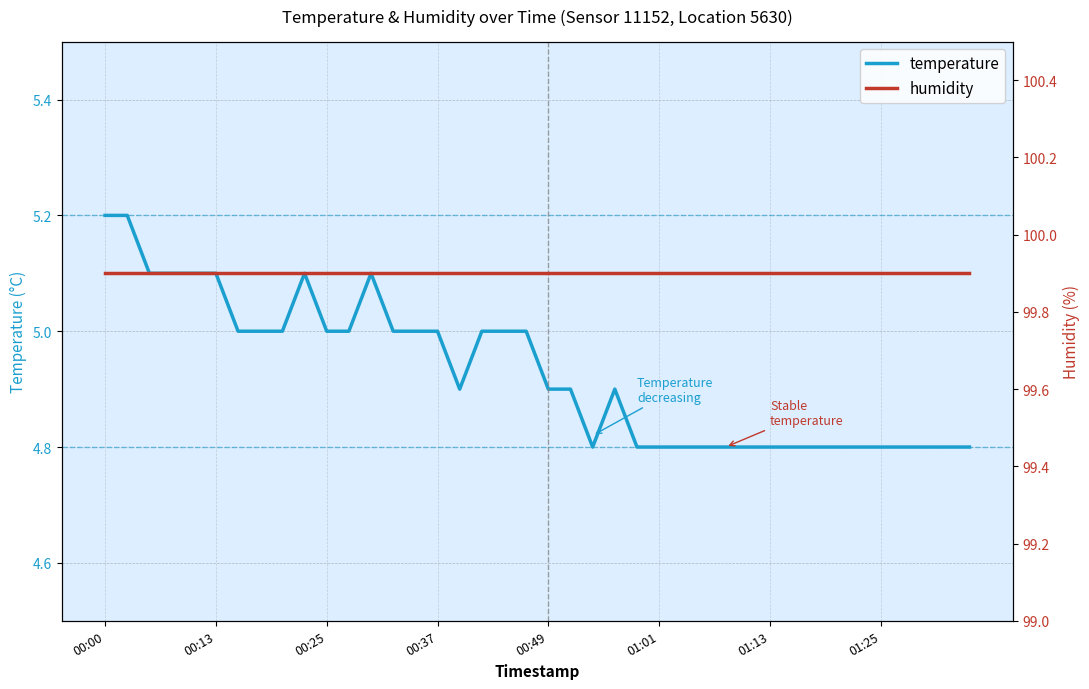

Is it true that temperature equals 2.2 at 01:25?

False